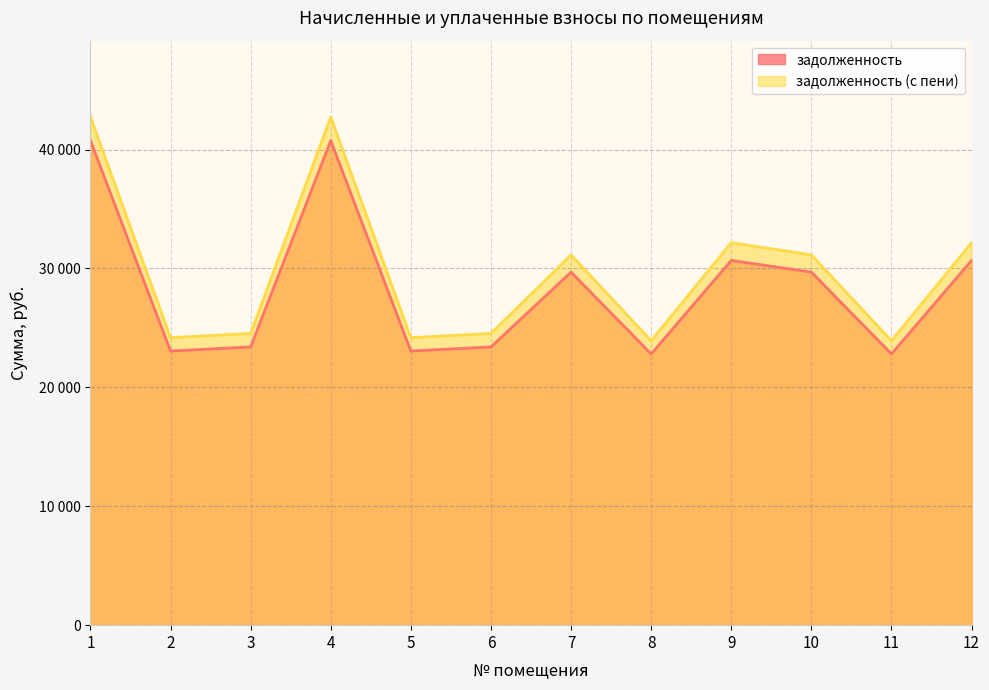

How many data points in задолженность (с пени) are above 31147?

6